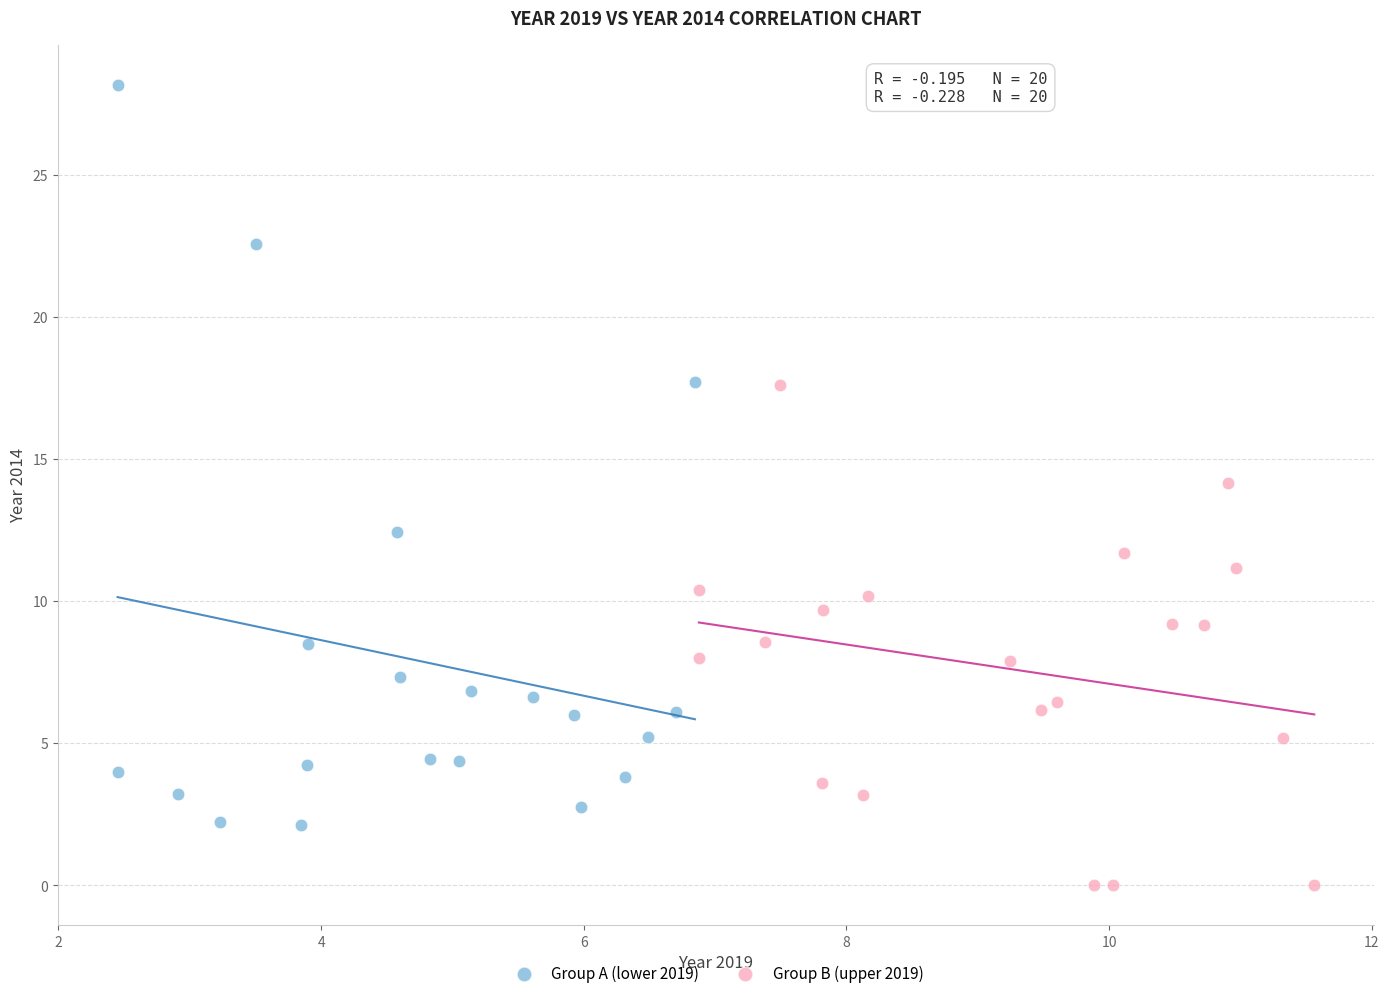

What are all the series names shown in the legend?

Group A (lower 2019), Group B (upper 2019)